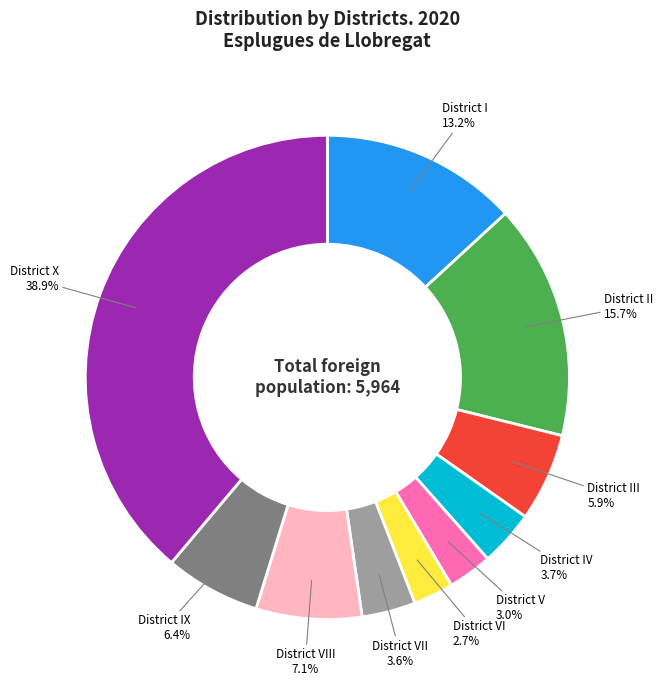

Does District IX account for over 50% of the chart?

No